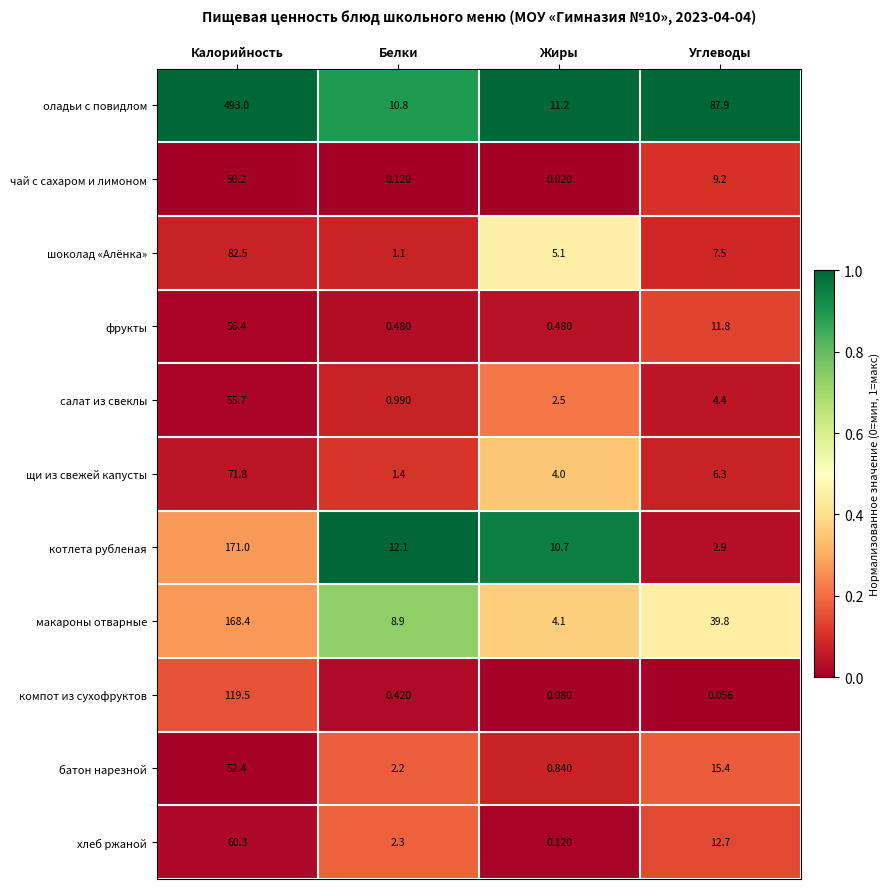

Which series has the largest total across all categories?

оладьи с повидлом